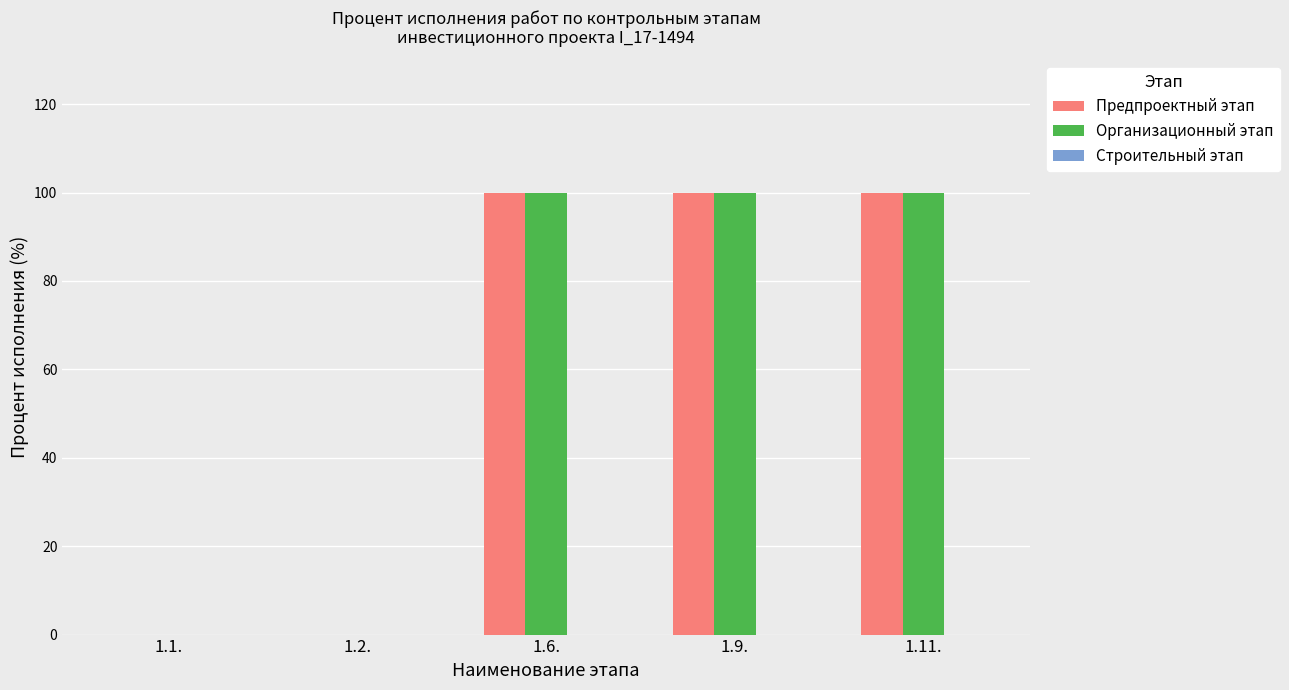

What is the maximum value shown in the chart?

100